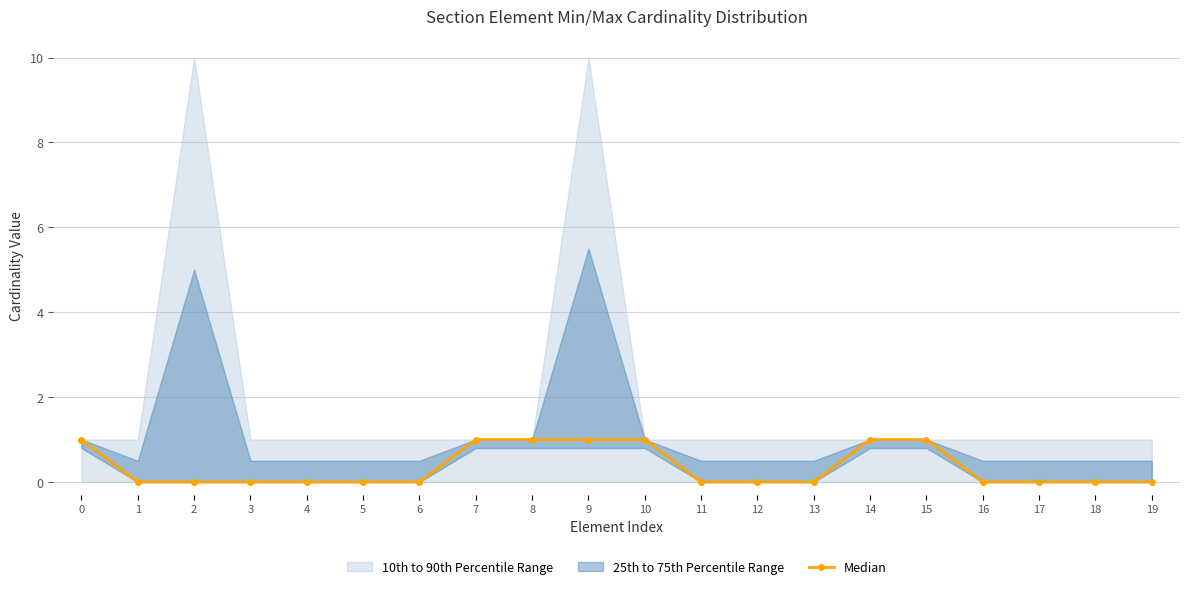

Where is the data nearest to the value 0?

1